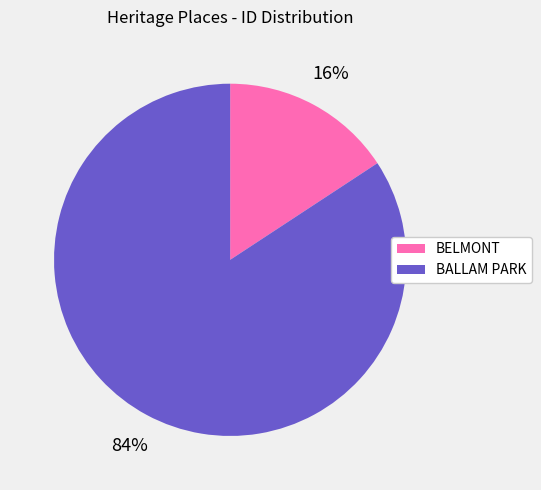

Which slice represents more than half of the pie?

BALLAM PARK